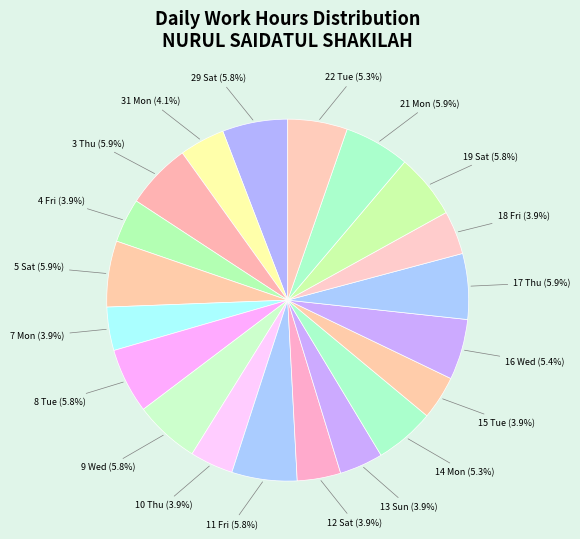

How many segments does this pie chart have?

20